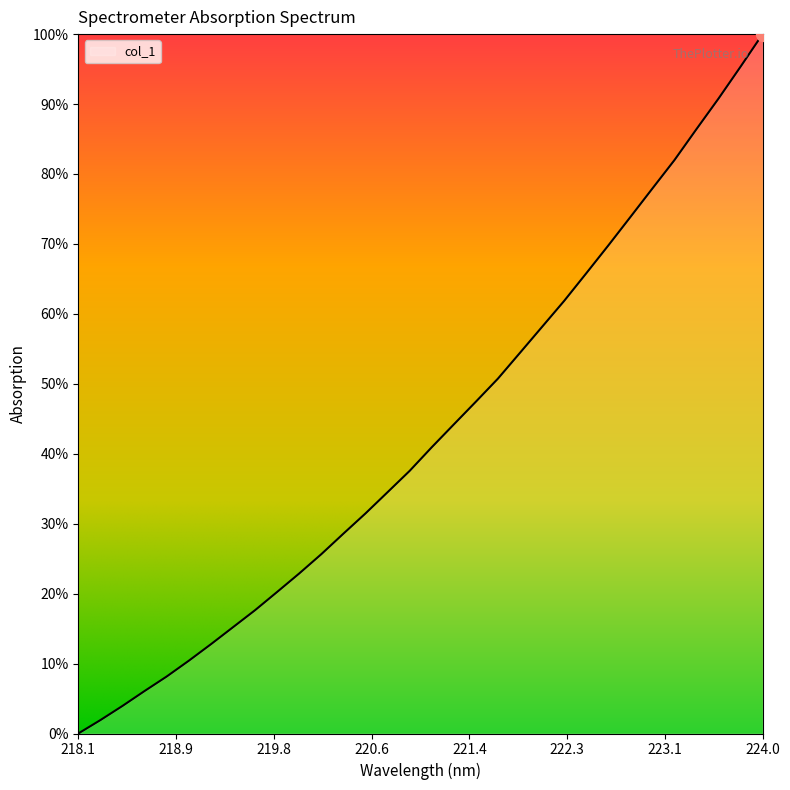

Does the chart have visible grid lines?

No